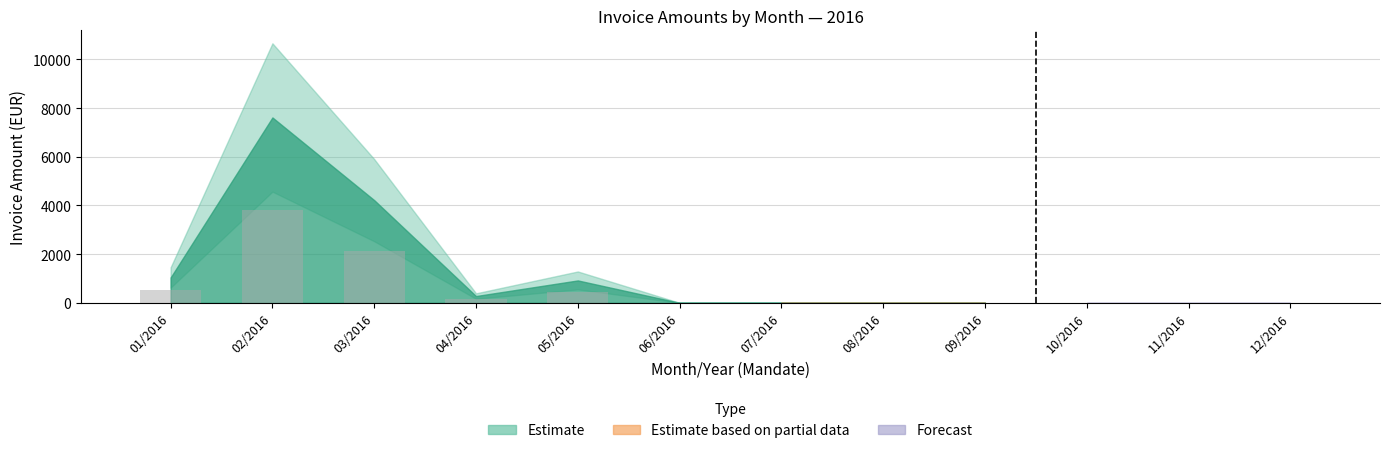

Where is the data nearest to the value 1903?

03/2016